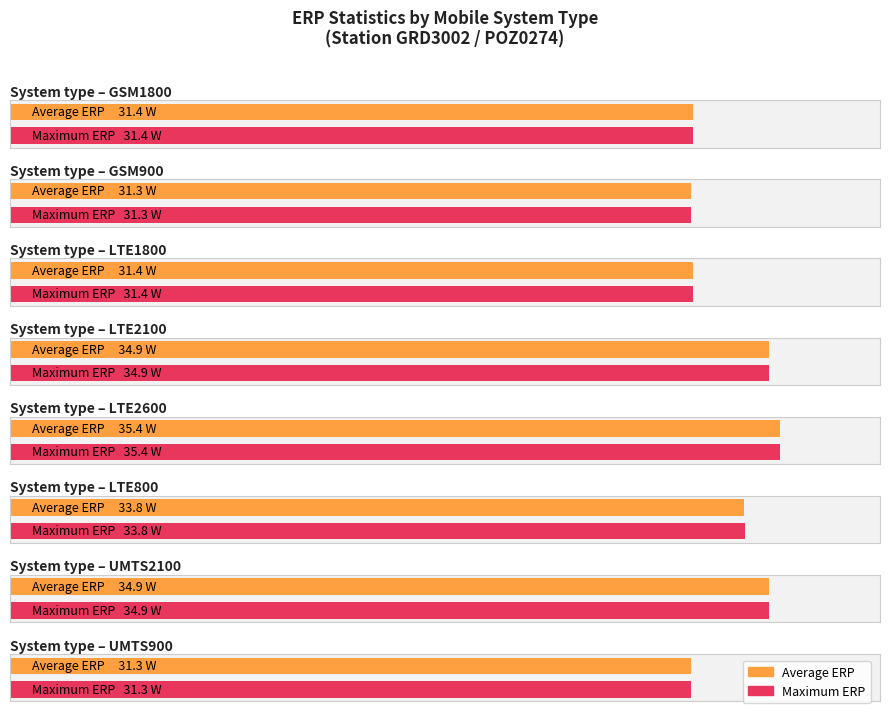

True or false: Maximum utilization has a value of 17.6 at GSM1800.

False